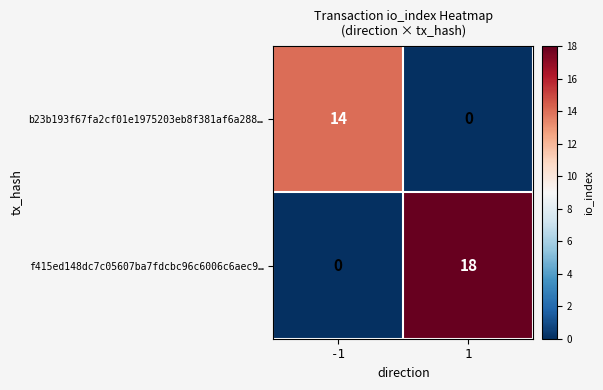

True or false: f415ed148dc7c05607ba7fdcbc96c6006c6aec9… has a value of 8 at -1.

False